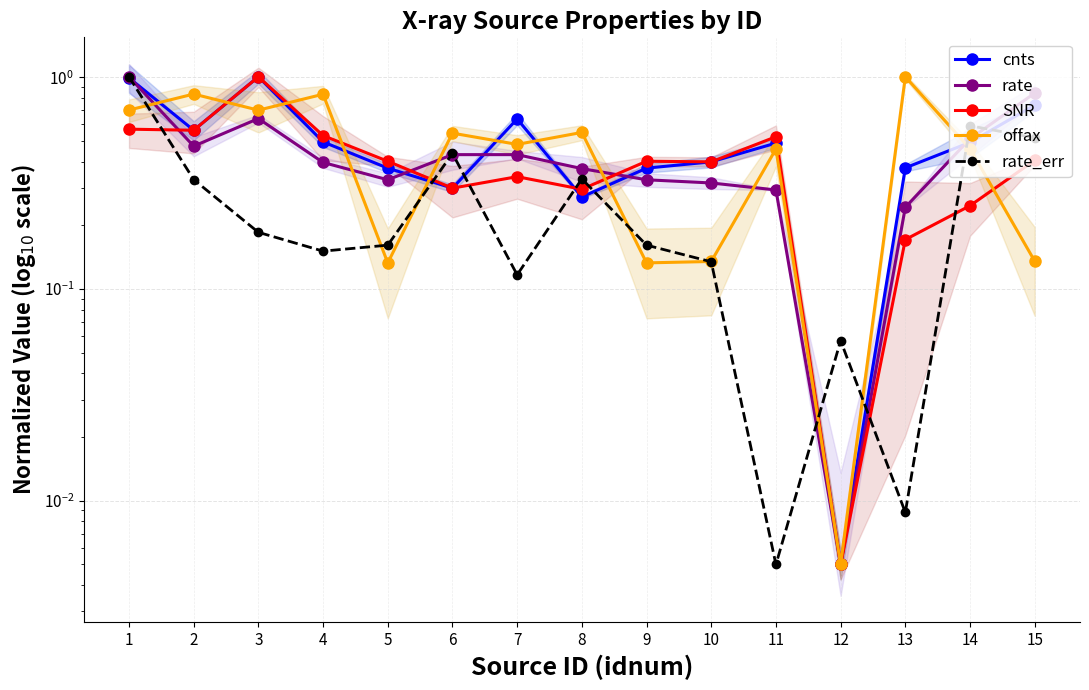

At which category does cnts reach its first local valley?

2